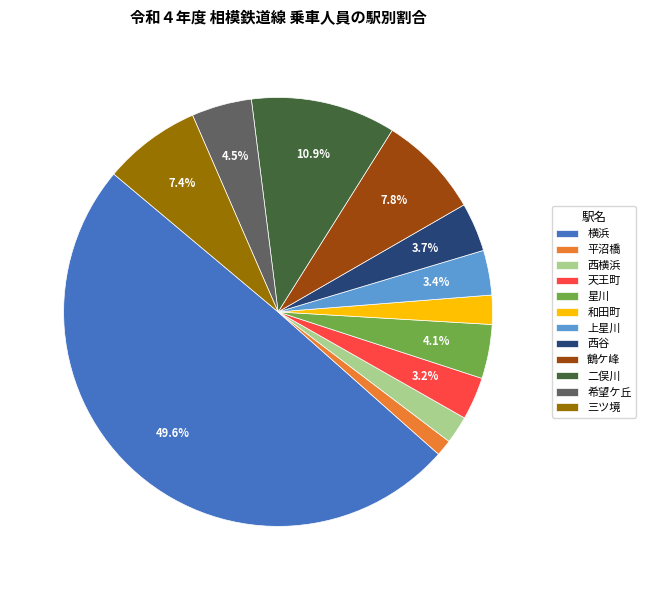

True or false: 和田町 accounts for 2% of the total.

True